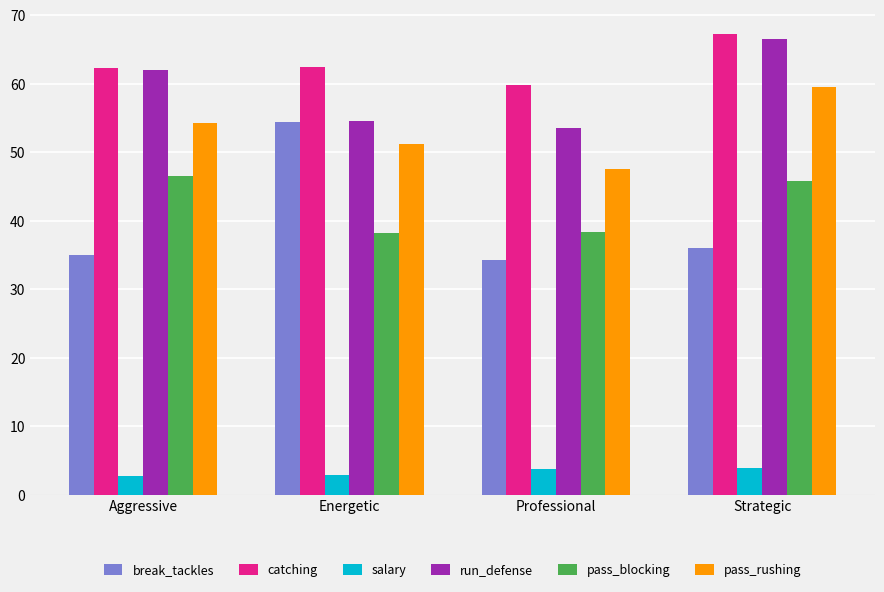

Rank the categories by pass_rushing value from highest to lowest.

Strategic, Aggressive, Energetic, Professional